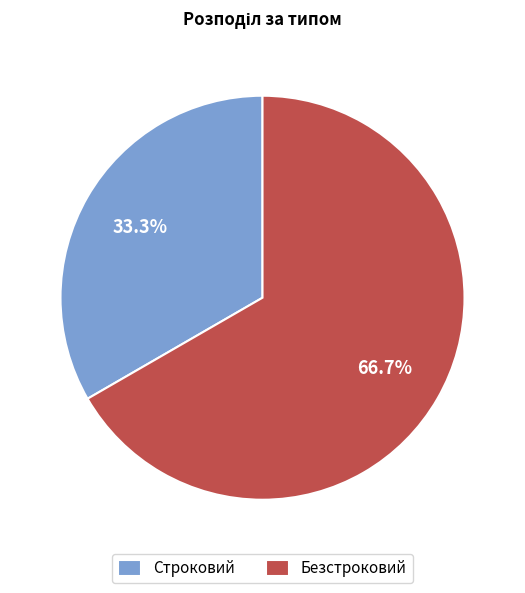

Which has a higher value, Строковий or Безстроковий?

Безстроковий